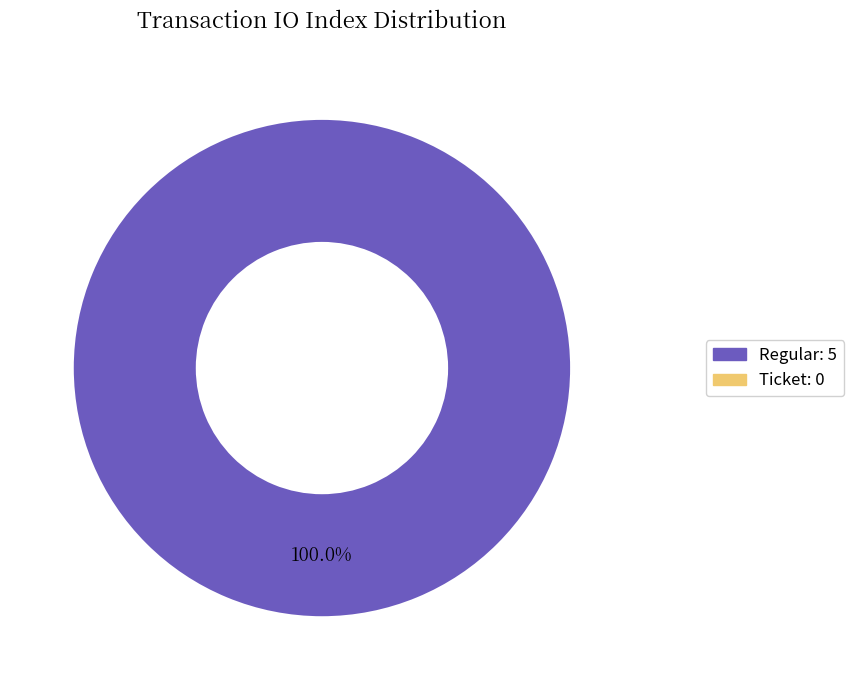

Count the number of slices in the pie.

1